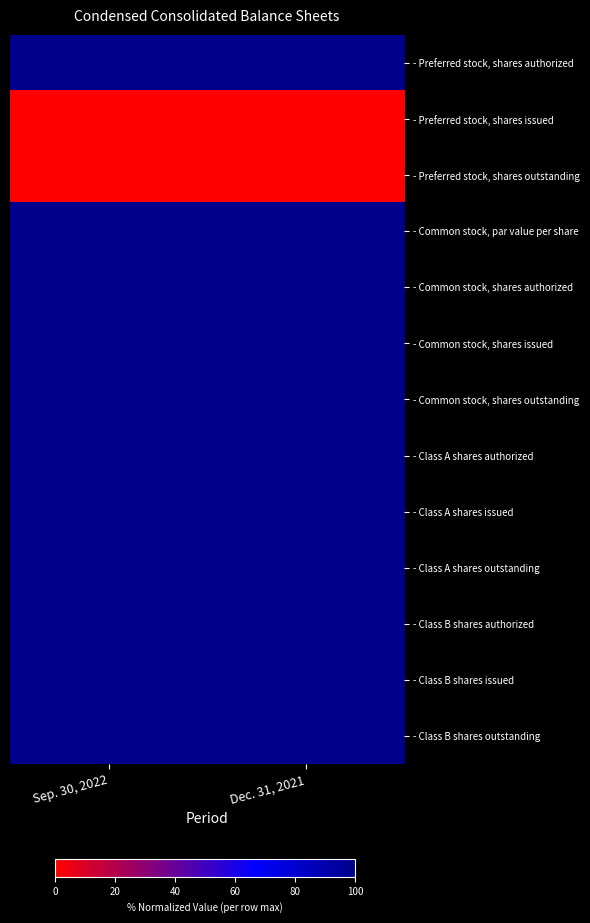

Which category has the highest value across all series?

Sep. 30, 2022